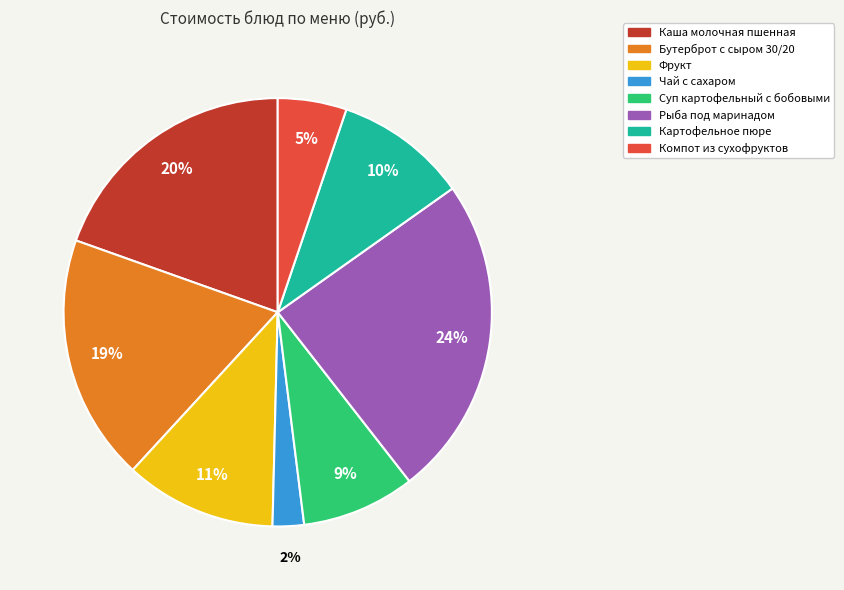

To the nearest percent, what is the average slice percentage?

12%